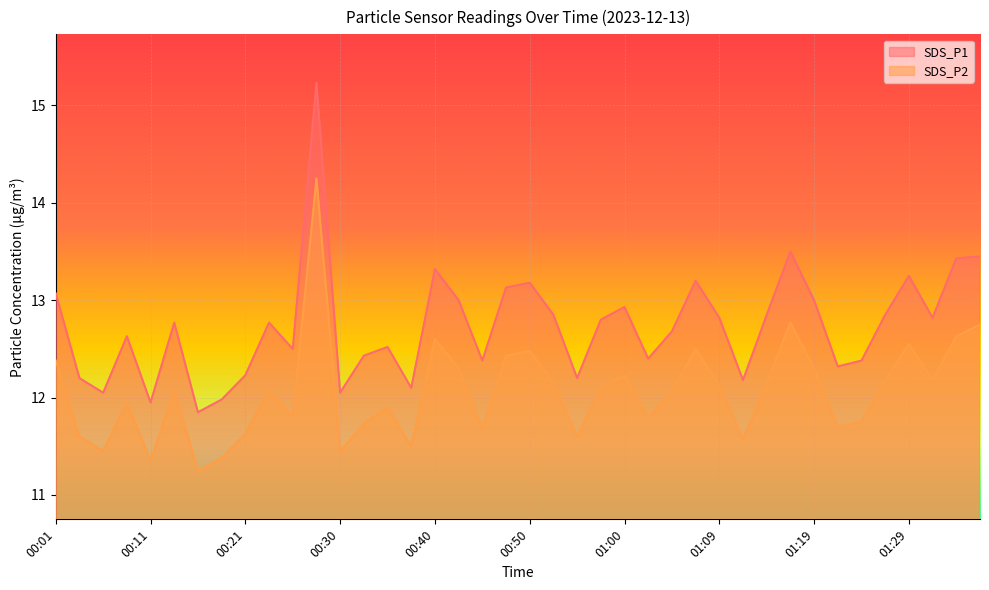

Between 01:29 and 01:17, which is larger?

01:17